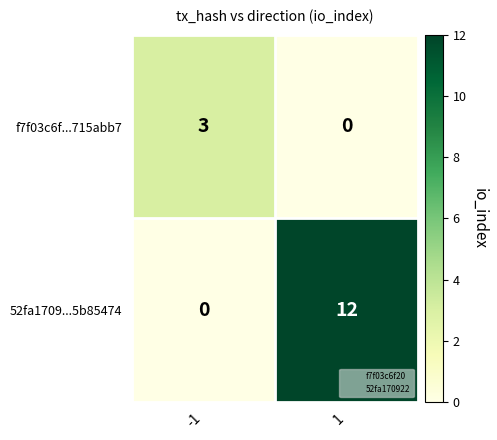

Reading left to right, list all the values displayed in this chart.

f7f03c6f...715abb7: -1=3	1=0
52fa1709...5b85474: -1=0	1=12